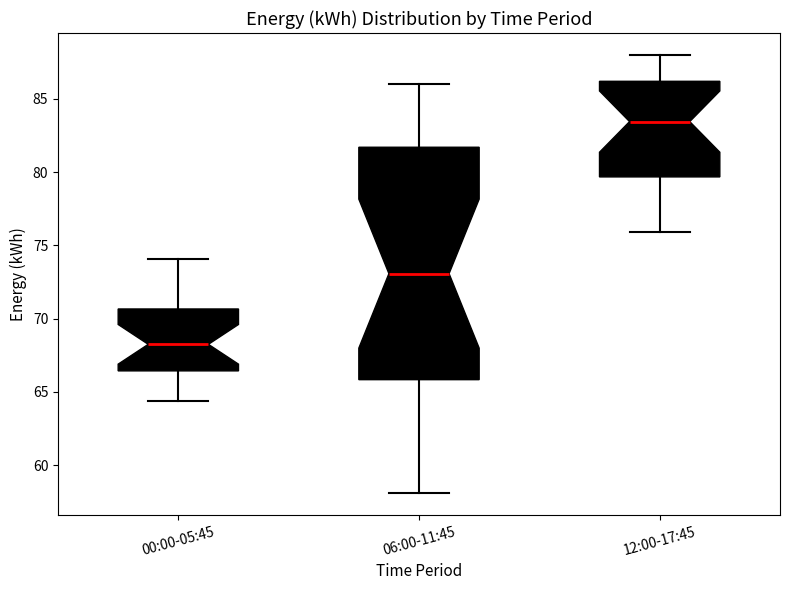

Reading left to right, transcribe this box plot: for each box, give where its median line is, the range the box spans, and where its two whiskers end, as read against the y-axis. The values are not printed on the chart, so give them approximately, as read against the axis.

00:00-05:45: median 68.5, box 66.5 to 70.5, whiskers 64.5 to 74.0
06:00-11:45: median 73.0, box 66.0 to 81.5, whiskers 58.0 to 86.0
12:00-17:45: median 83.5, box 79.5 to 86.0, whiskers 76.0 to 88.0